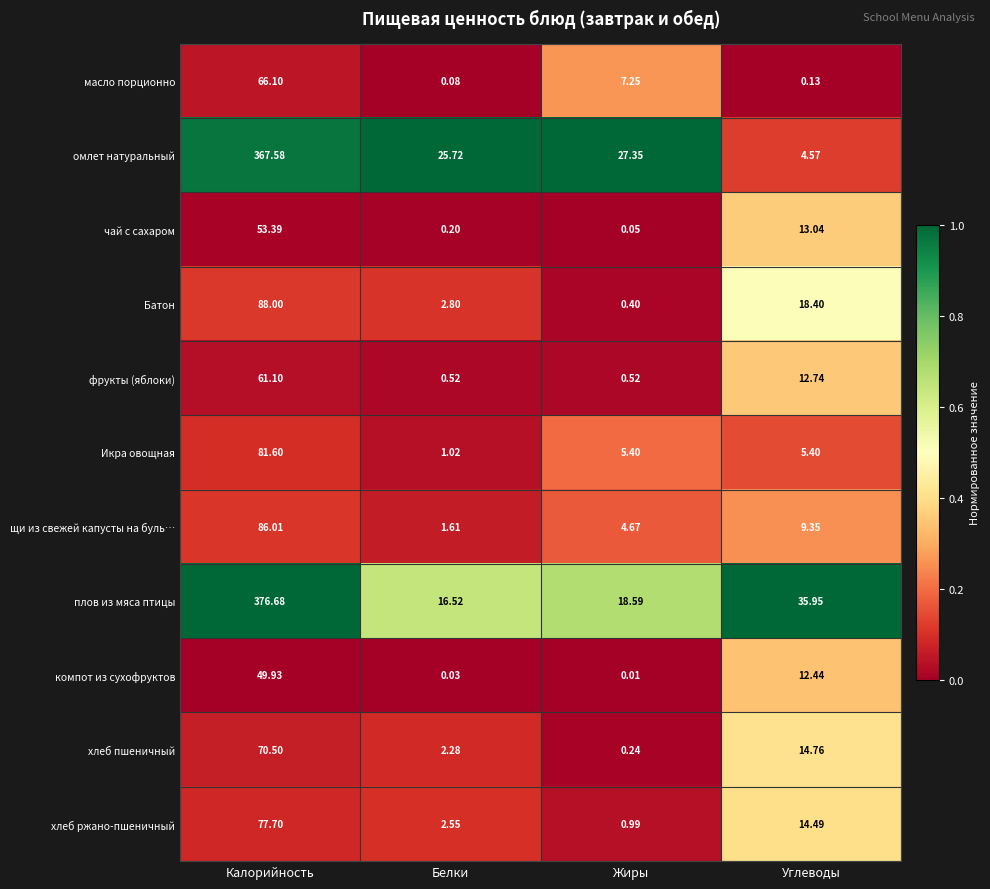

At which category is the sum across all series the highest?

Калорийность